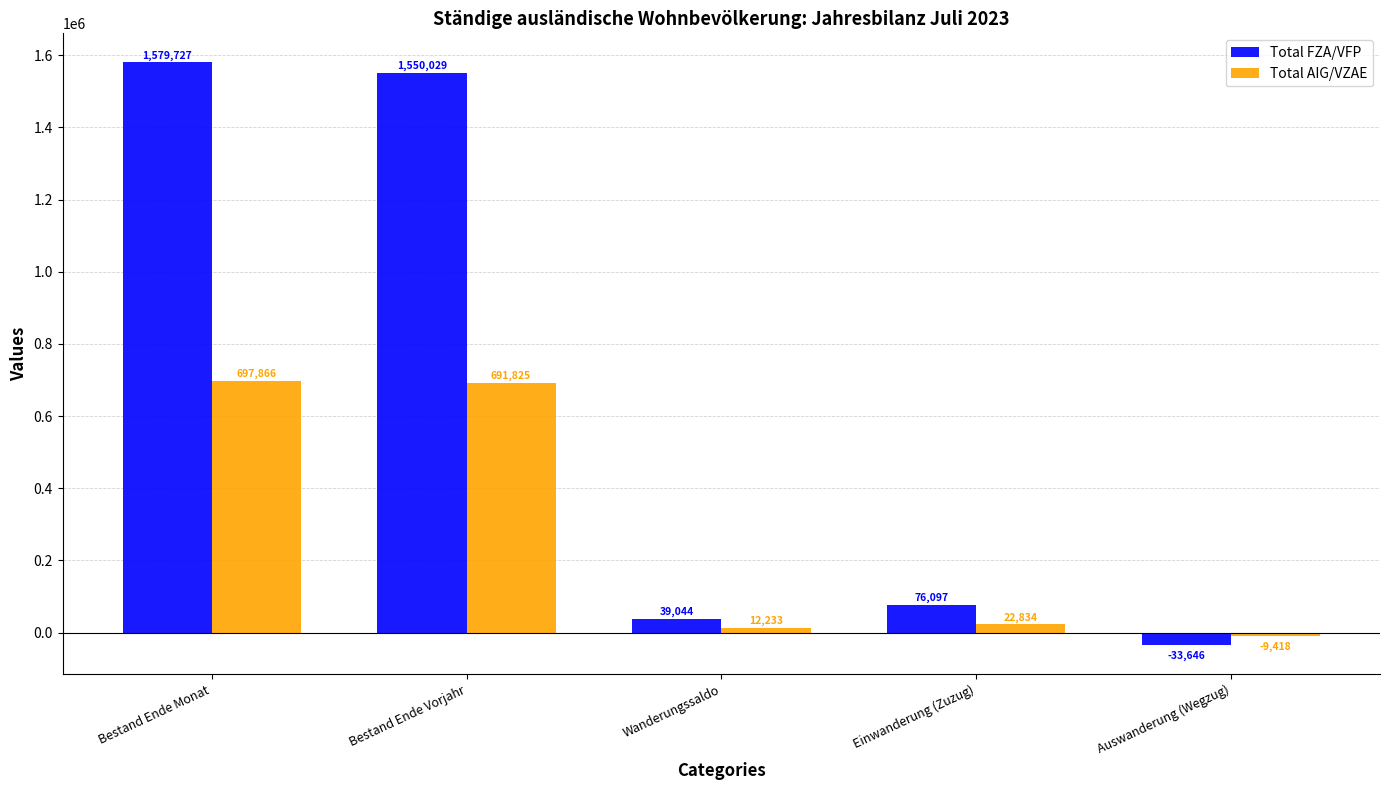

Reading left to right, transcribe all the data shown in this chart.

Total FZA/VFP: Bestand Ende Monat=1579727	Bestand Ende Vorjahr=1550029	Wanderungssaldo=39044	Einwanderung (Zuzug)=76097	Auswanderung (Wegzug)=-33646
Total AIG/VZAE: Bestand Ende Monat=697866	Bestand Ende Vorjahr=691825	Wanderungssaldo=12233	Einwanderung (Zuzug)=22834	Auswanderung (Wegzug)=-9418